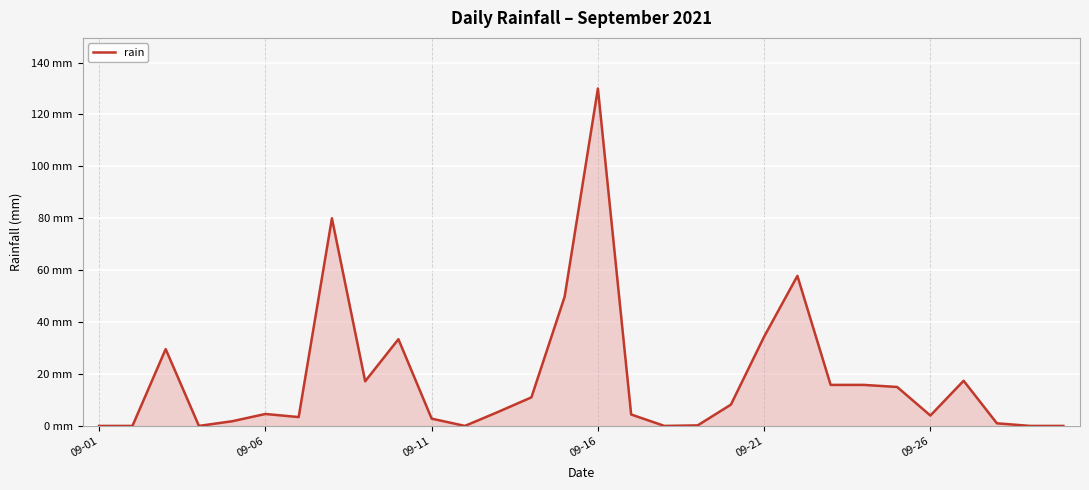

Does the chart display data point markers on the line(s)?

No